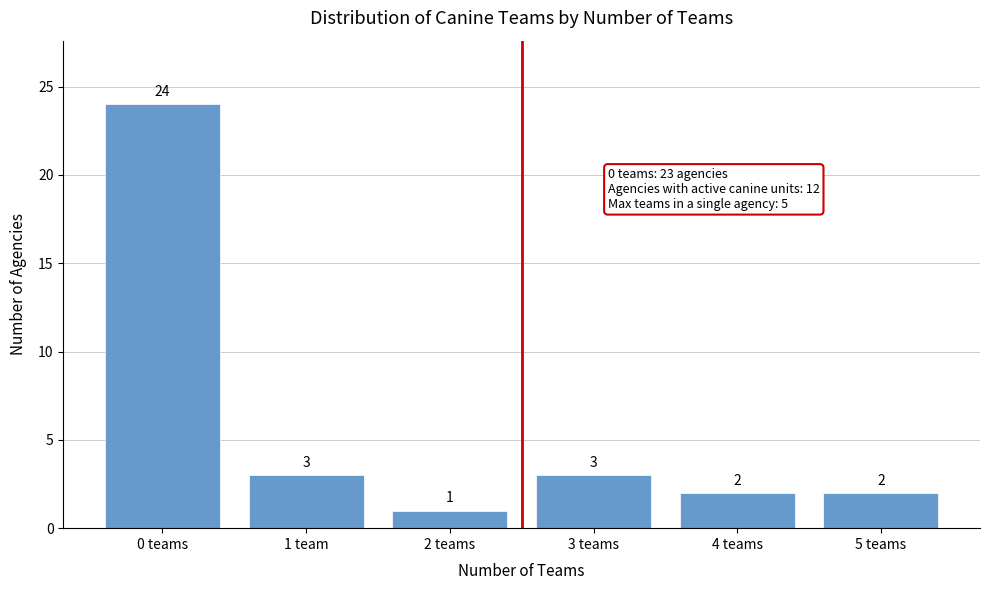

Reading left to right, extract all data points from this chart.

0 teams=24	1 team=3	2 teams=1	3 teams=3	4 teams=2	5 teams=2